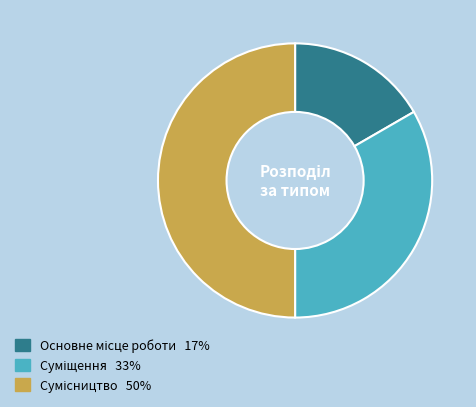

To the nearest percent, what percentage of the pie is Сумісництво?

50%